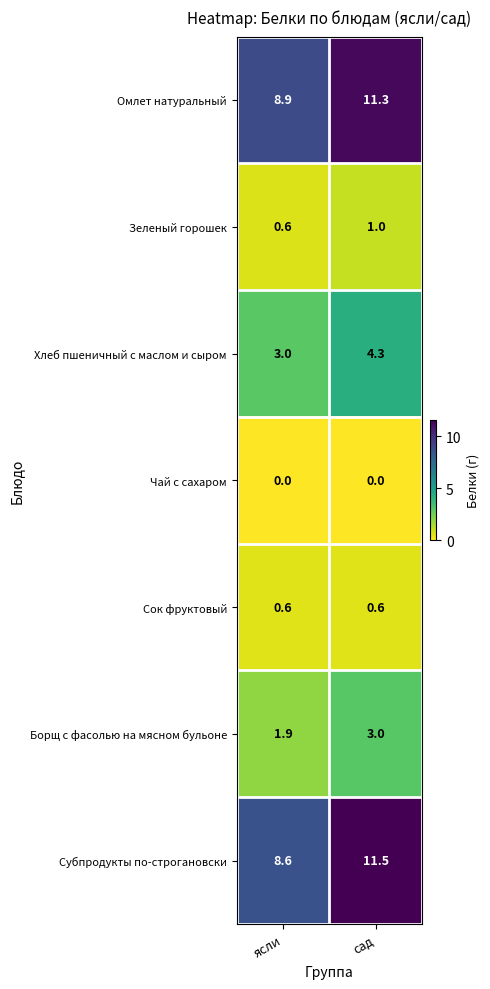

Reading left to right, transcribe all the data shown in this chart.

Омлет натуральный: ясли=8.9	сад=11.3
Зеленый горошек: ясли=0.6	сад=1.0
Хлеб пшеничный с маслом и сыром: ясли=3.0	сад=4.3
Чай с сахаром: ясли=0.0	сад=0.0
Сок фруктовый: ясли=0.6	сад=0.6
Борщ с фасолью на мясном бульоне: ясли=1.9	сад=3.0
Субпродукты по-строгановски: ясли=8.6	сад=11.5